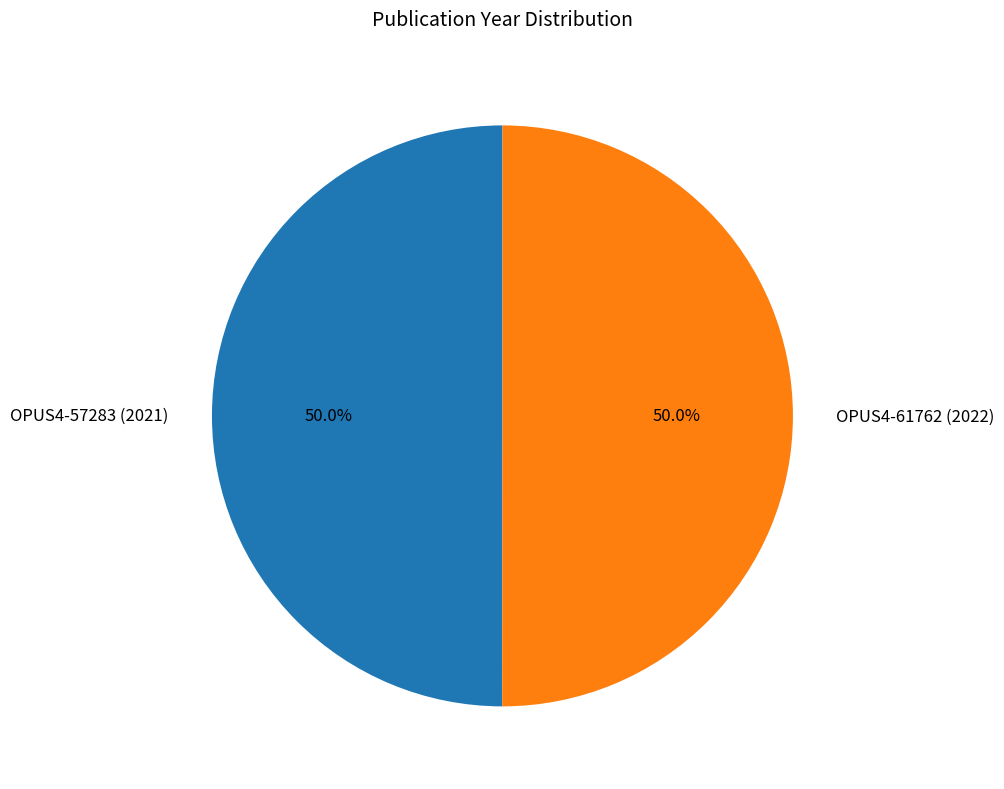

What percentage is the OPUS4-57283 (2021) slice, to the nearest percent?

50%